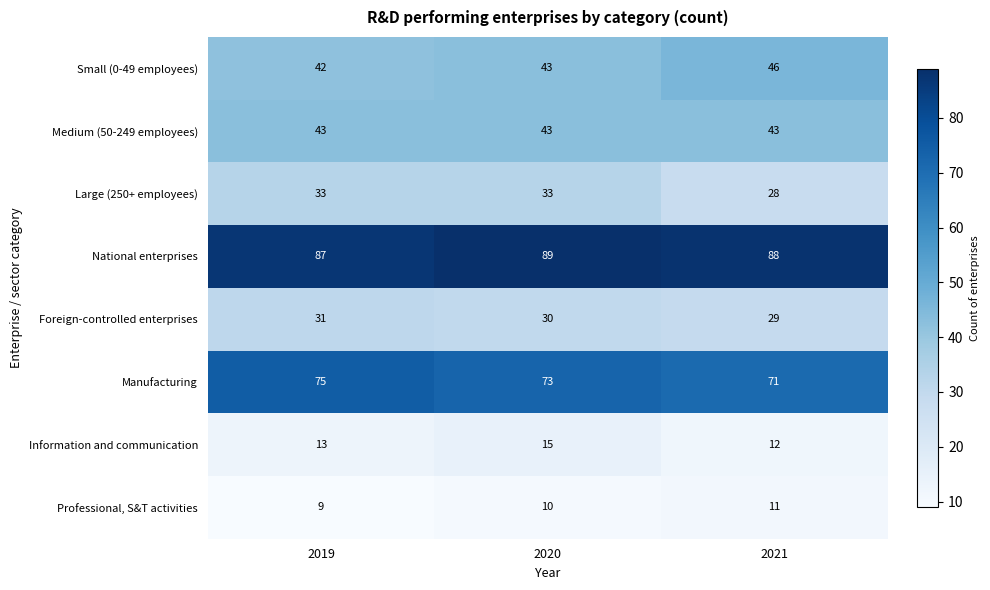

Rank the series by their maximum value, from lowest to highest.

Professional, S&T activities, Information and communication, Foreign-controlled enterprises, Large (250+ employees), Medium (50-249 employees), Small (0-49 employees), Manufacturing, National enterprises